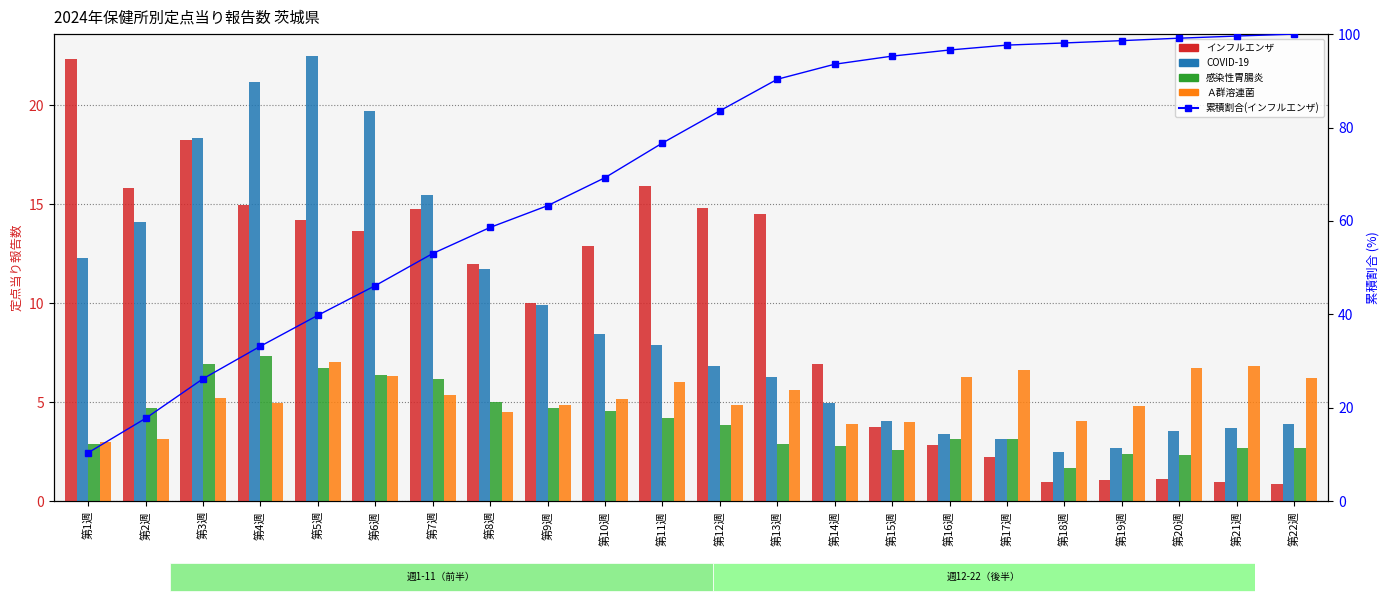

How many values in the 累積割合(インフルエンザ) series exceed 83?

11